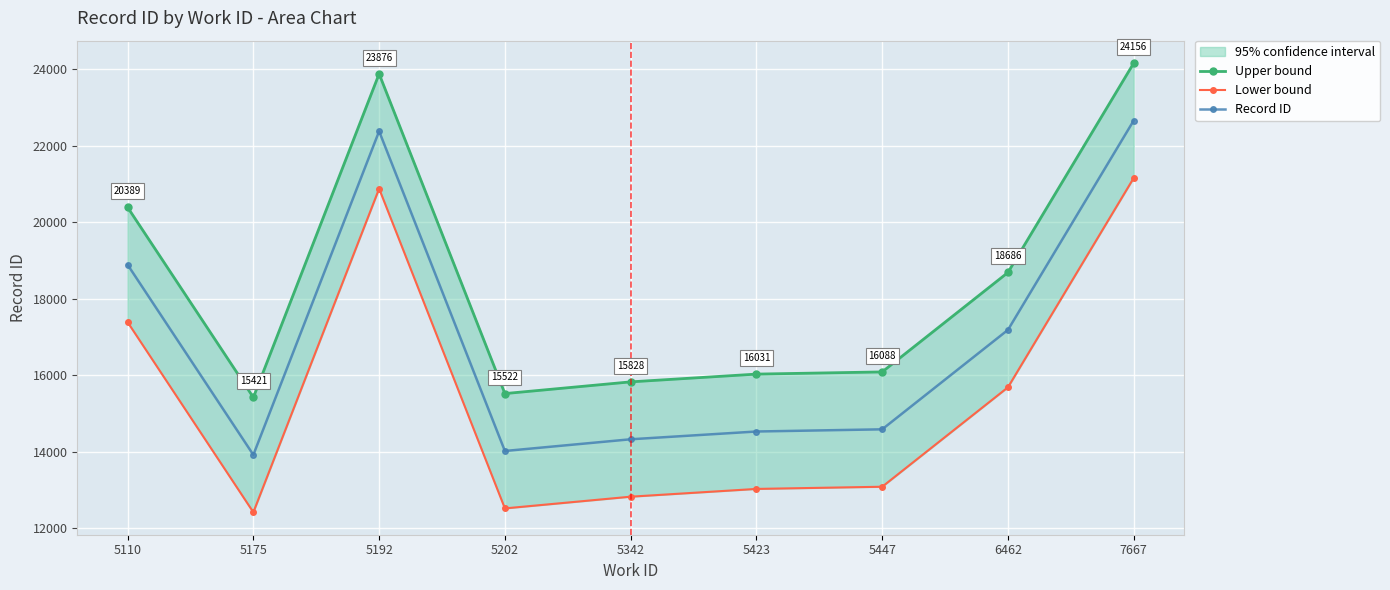

True or false: Lower bound and Upper bound cross at least once.

False